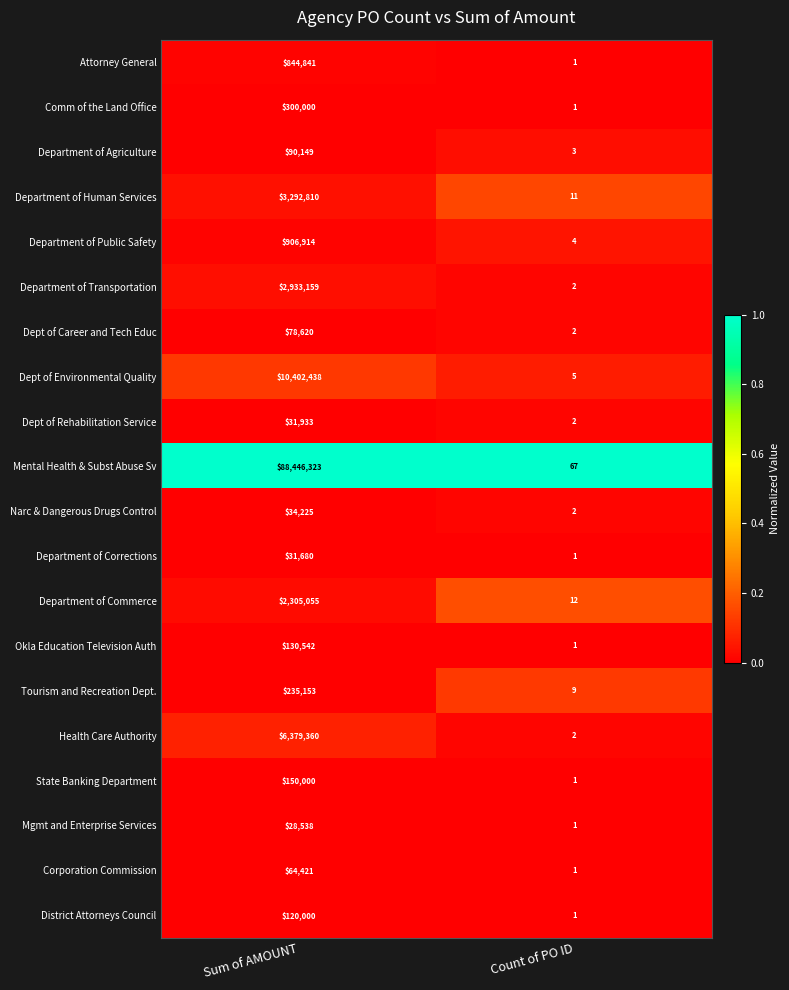

What is the highest value of the Dept of Career and Tech Educ series?

78620